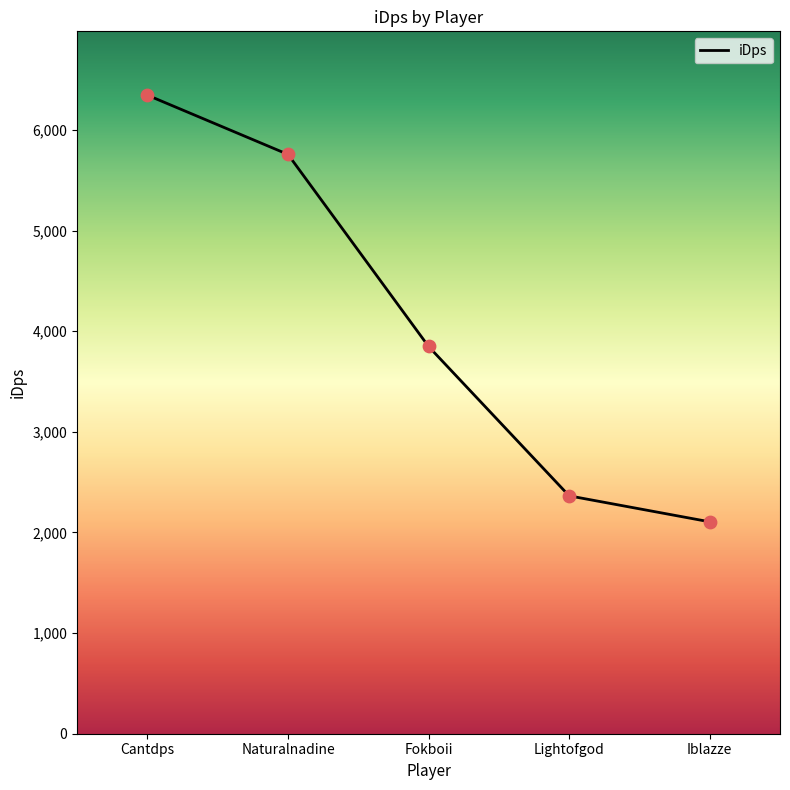

What is the change in value from Cantdps to Lightofgod?

-3982.0